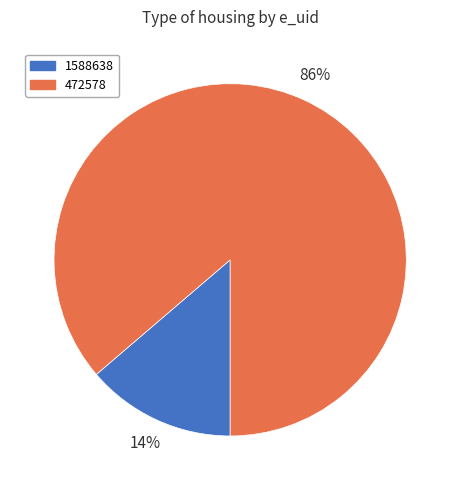

Does 472578 represent more than half of the total?

Yes